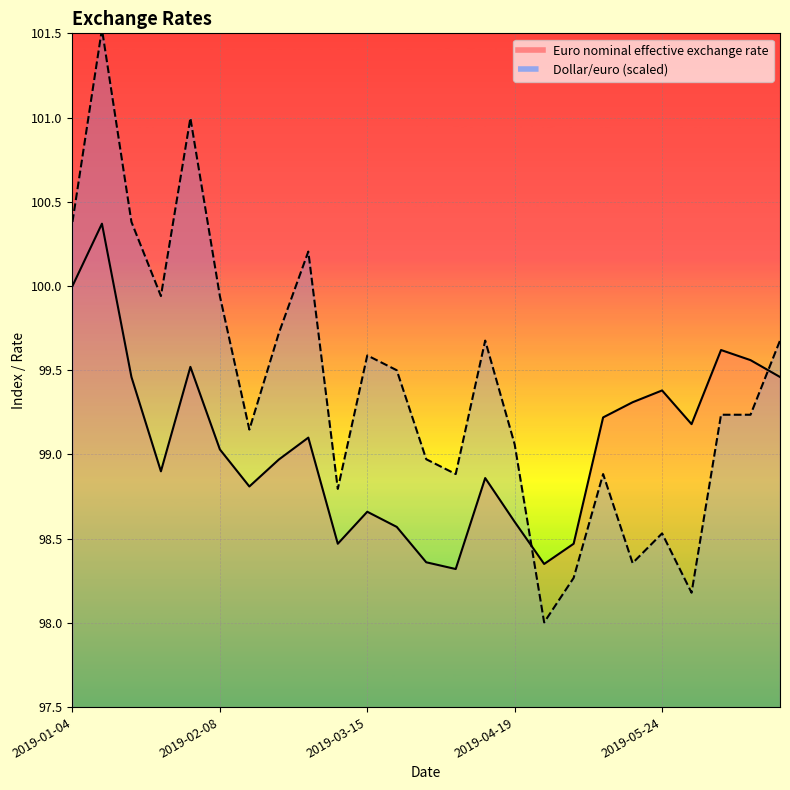

How many intersections are there between Dollar/euro and Euro nominal effective exchange rate?

2